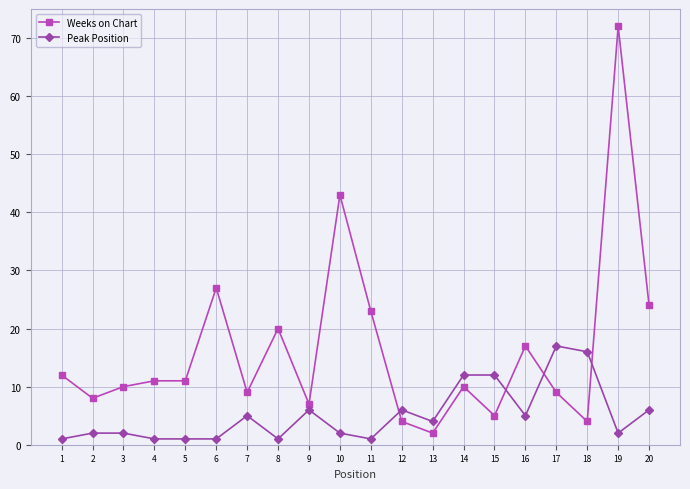

Is it true that Weeks on Chart equals 15 at 4?

False